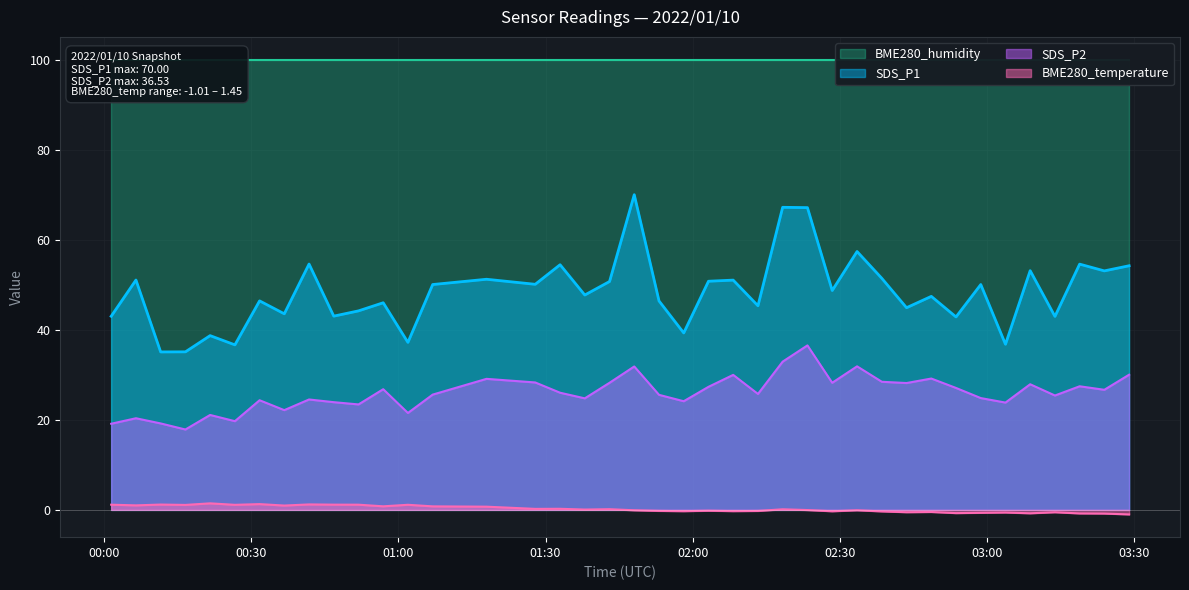

How many interior local valleys does the SDS_P2 series have?

13